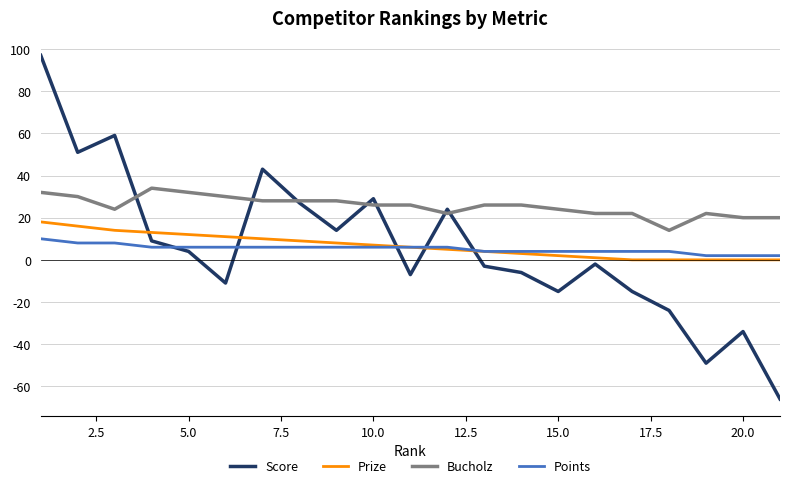

Reading left to right, list all the values displayed in this chart.

Score: 97	51	59	9	4	-11	43	27	14	29	-7	24	-3	-6	-15	-2	-15	-24	-49	-34	-66
Prize: 18	16	14	13	12	11	10	9	8	7	6	5	4	3	2	1	0	0	0	0	0
Bucholz: 32	30	24	34	32	30	28	28	28	26	26	22	26	26	24	22	22	14	22	20	20
Points: 10	8	8	6	6	6	6	6	6	6	6	6	4	4	4	4	4	4	2	2	2